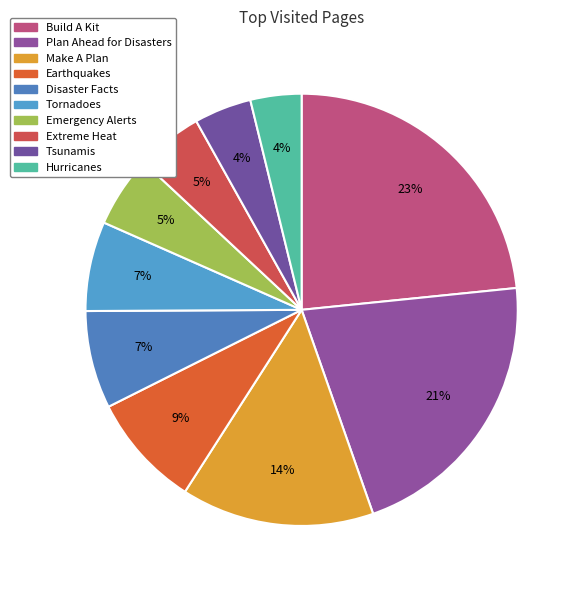

Is there a majority slice in this chart?

No